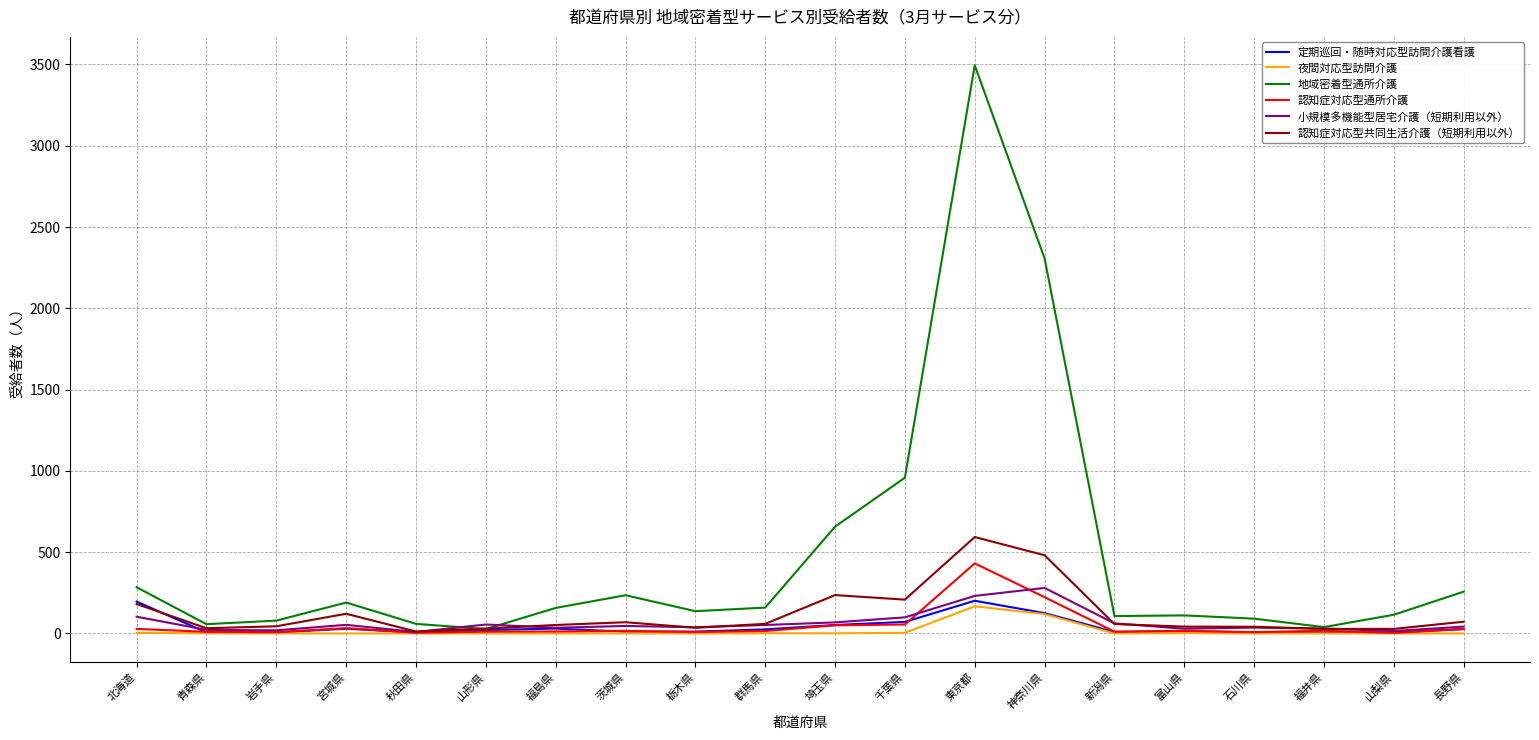

Which category has the highest value in the 地域密着型通所介護 series?

東京都